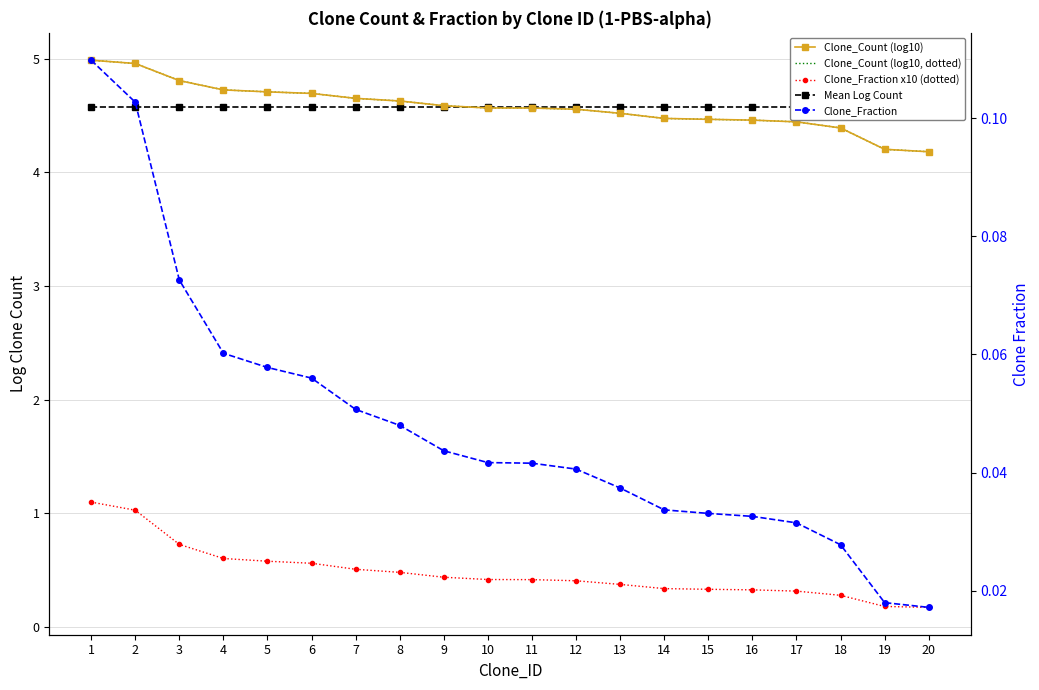

Which series has the widest spread of values?

Clone_Fraction x10 (dotted)